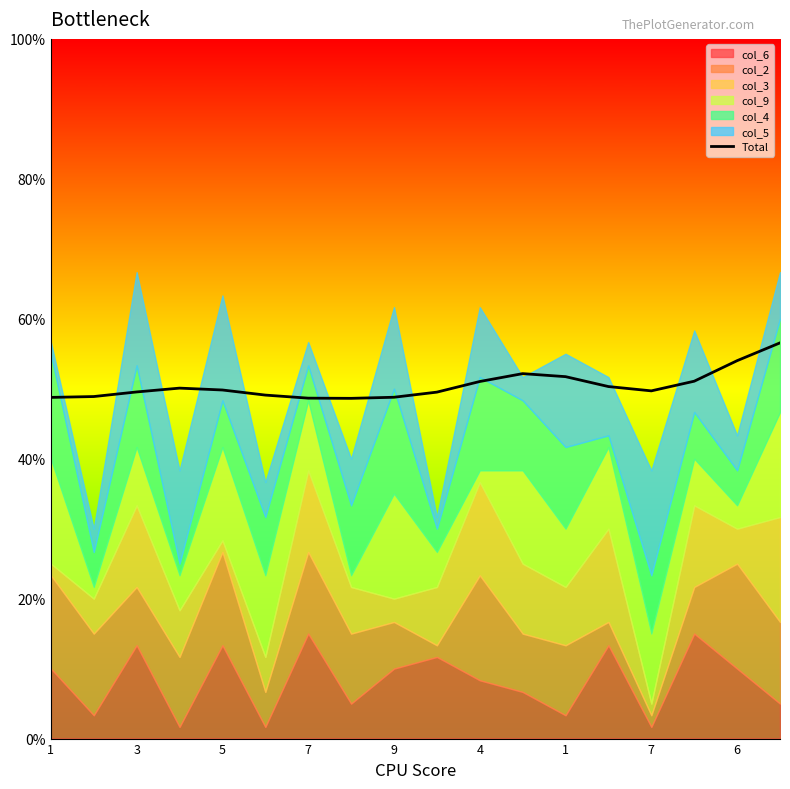

What is the sum of all values?

908.3